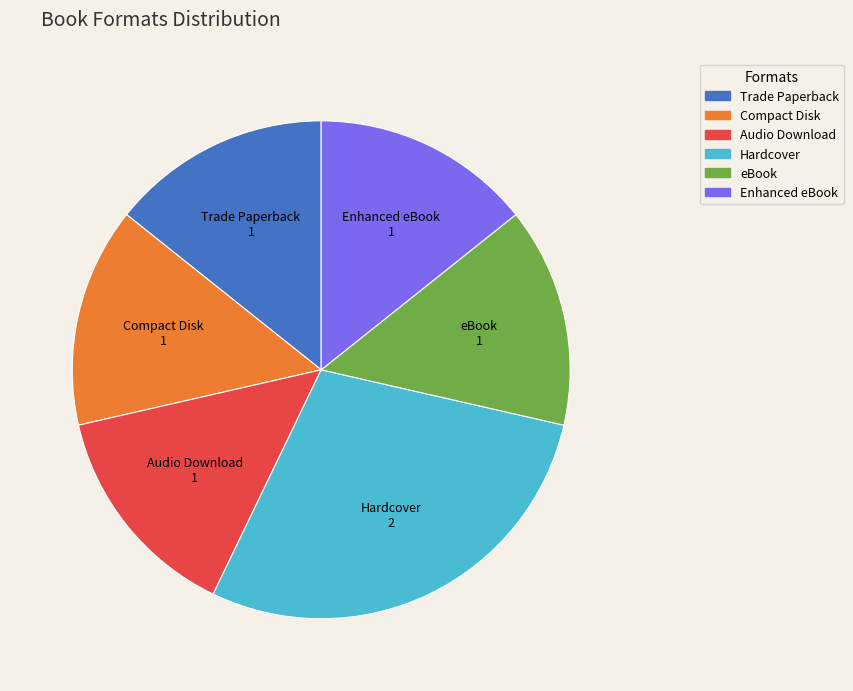

True or false: eBook accounts for 6% of the total.

False